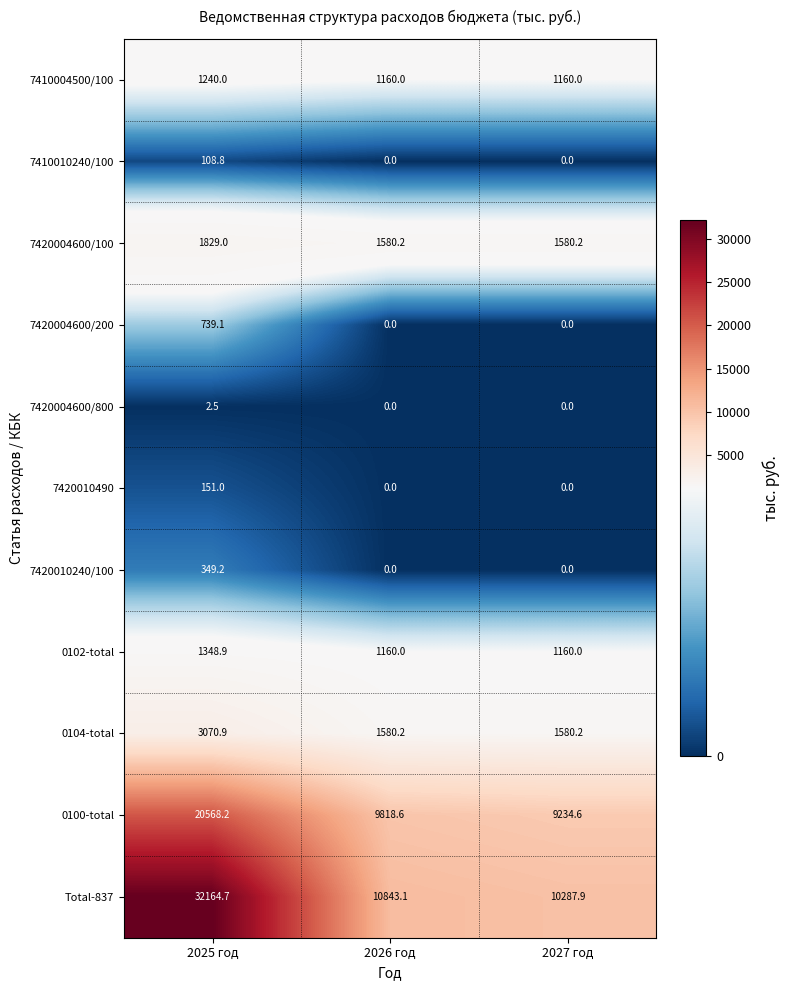

What is the average value of the 0100-total series?

13207.1